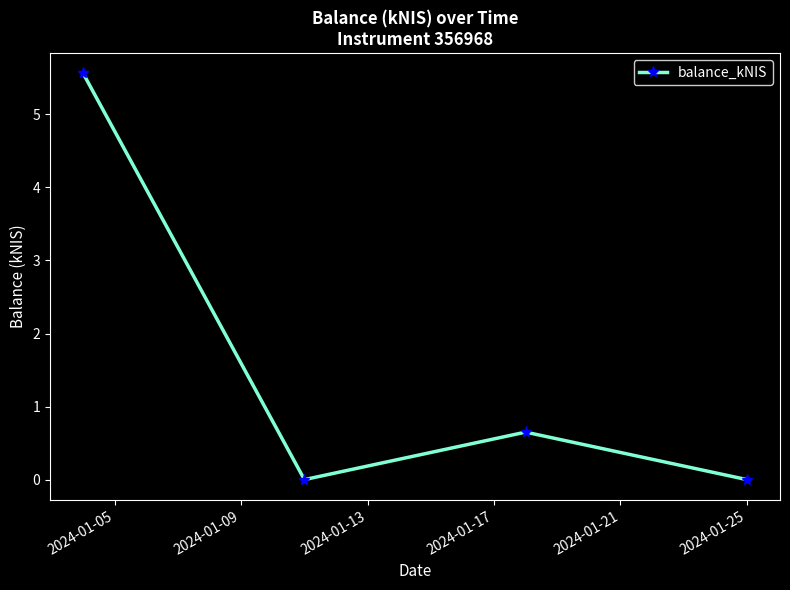

True or false: the data has more than 0 interior local peaks.

True